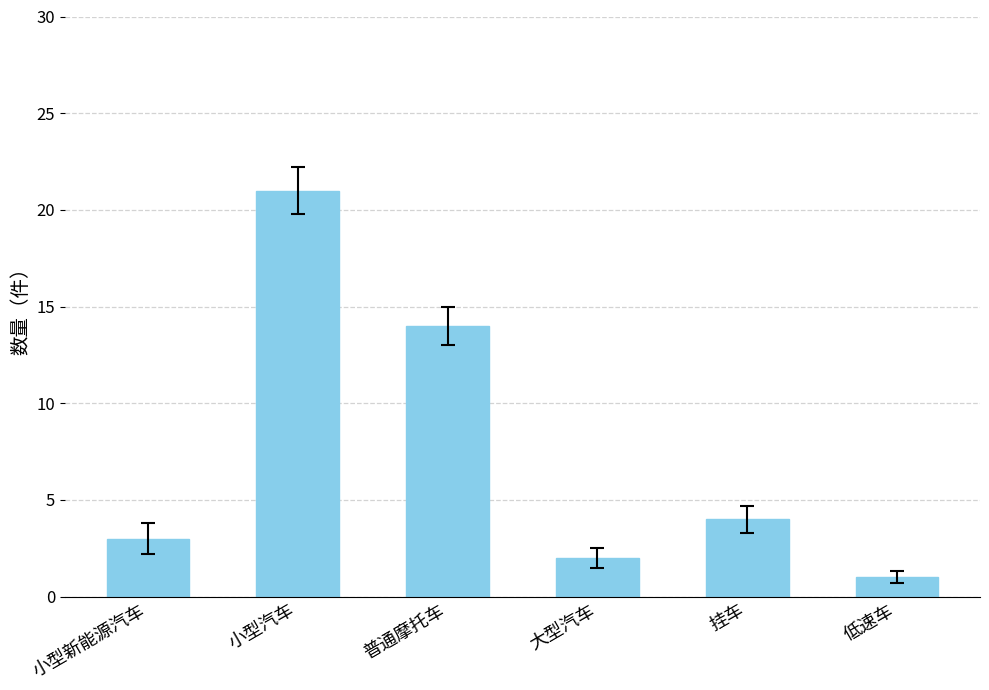

Which has a higher value, 小型汽车 or 低速车?

小型汽车